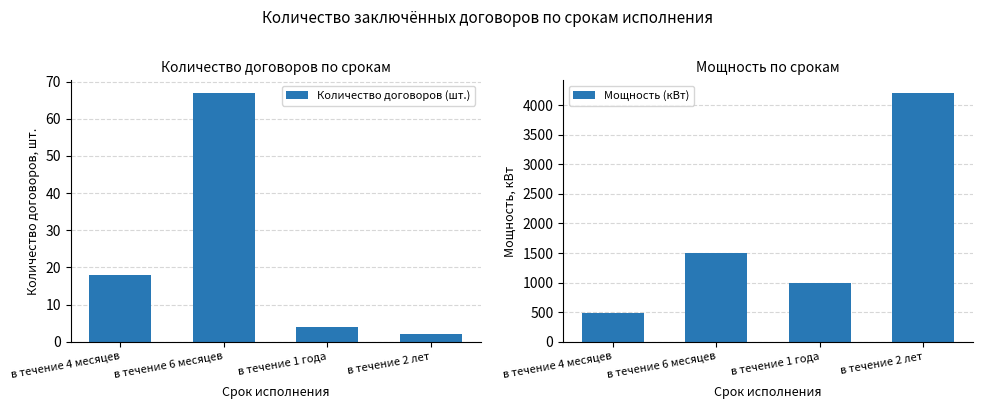

What is the difference between the maximum and minimum values in the Количество договоров (шт.) series?

65